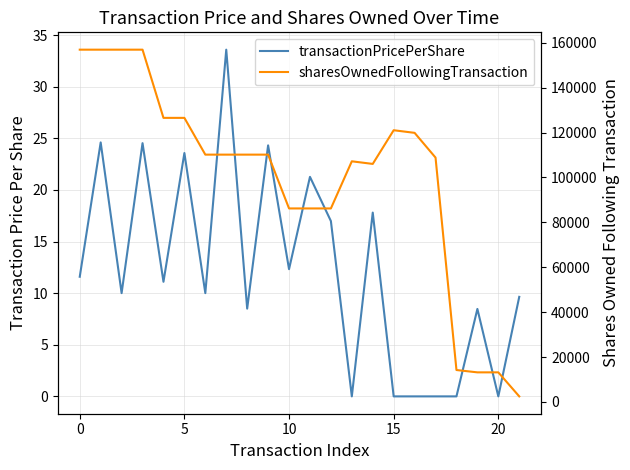

Reading left to right, extract all data points from this chart.

transactionPricePerShare: 11.6	24.6	10.0	24.5	11.1	23.6	10.0	33.6	8.5	24.3	12.3	21.3	17.0	0.0	17.8	0.0	0.0	0.0	0.0	8.5	0.0	9.6
sharesOwnedFollowingTransaction: 156900.0	156900.0	156900.0	156900.0	126526.0	126526.0	110156.0	110156.0	110156.0	110156.0	86195.0	86195.0	86195.0	107185.0	106021.0	121021.0	119856.0	108840.0	14235.0	13196.0	13196.0	2495.0